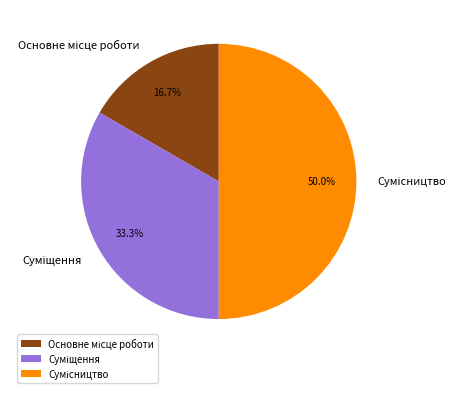

To the nearest percent, what percentage of the pie is Суміщення?

33%